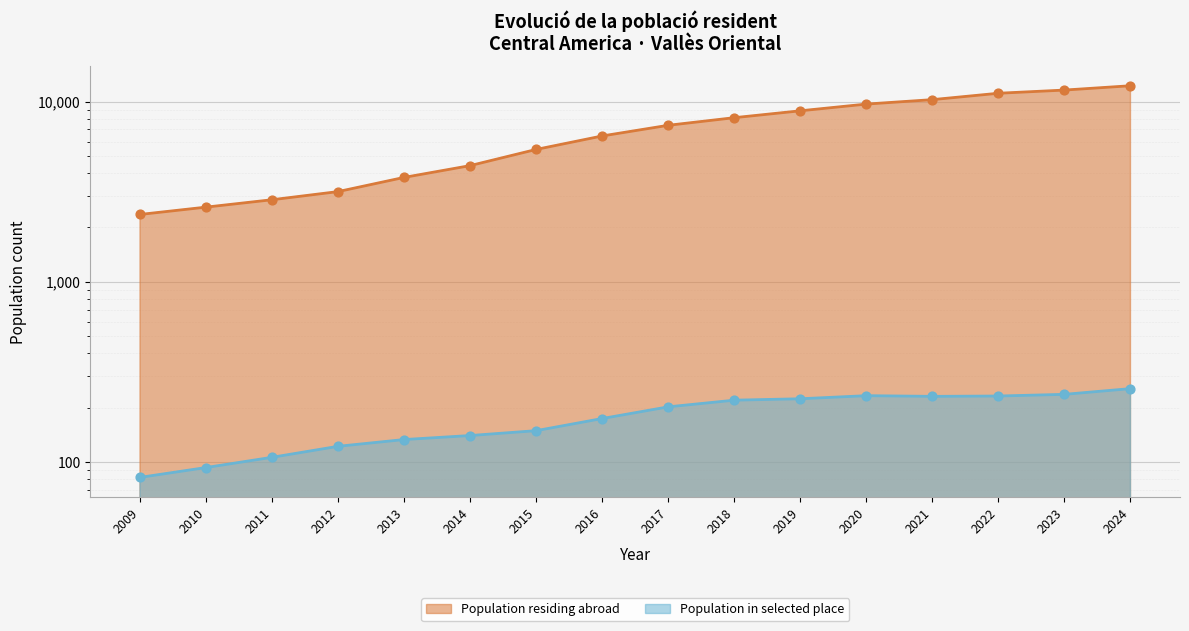

Which series has the largest total across all categories?

Population residing abroad